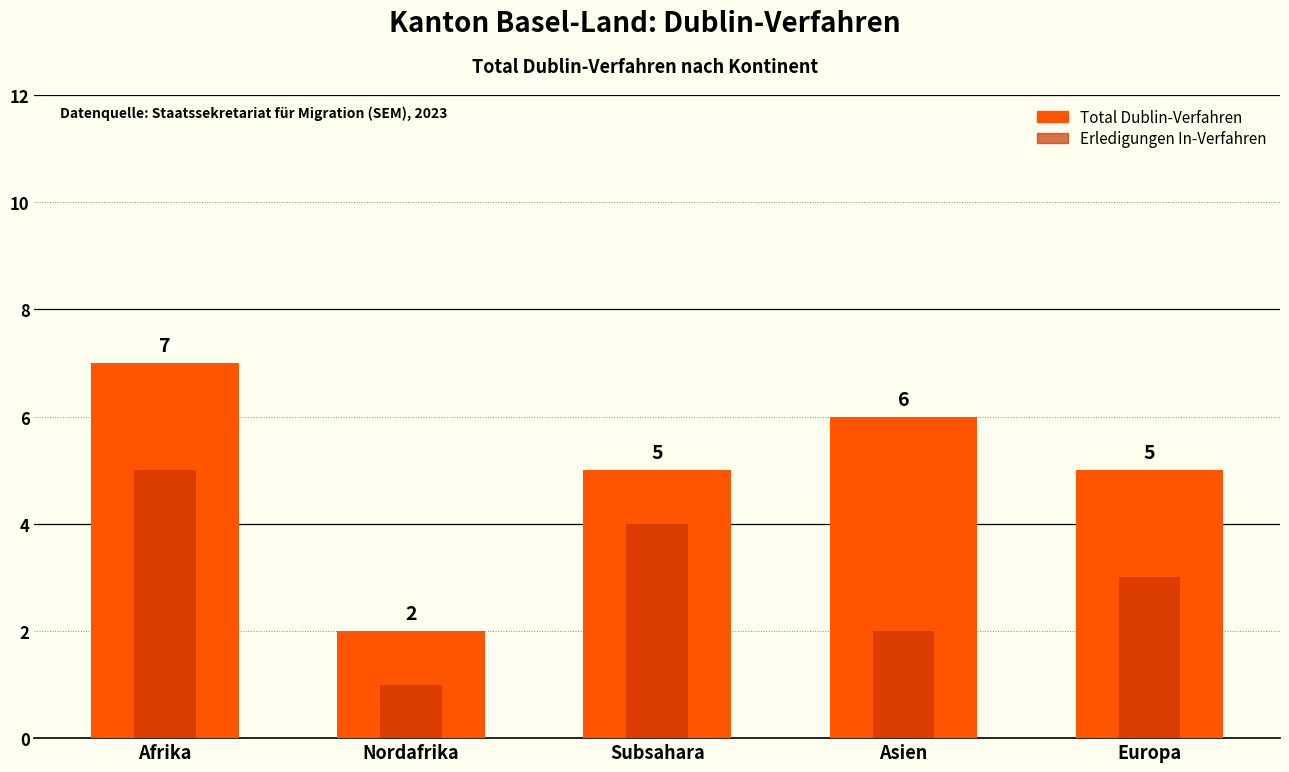

Is the value of Erledigungen In-Verfahren at Europa greater than the value of Total Dublin-Verfahren at Asien?

No